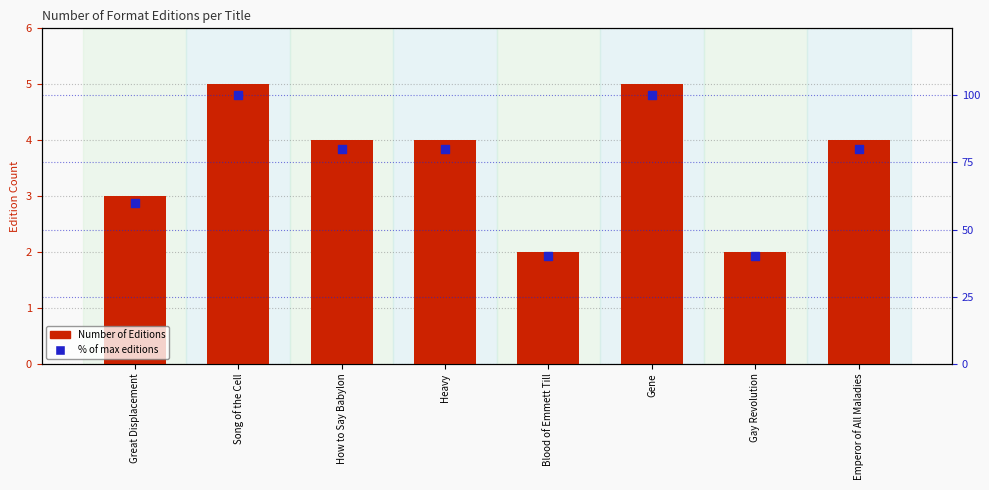

What is the total value across all series at Great Displacement?

63